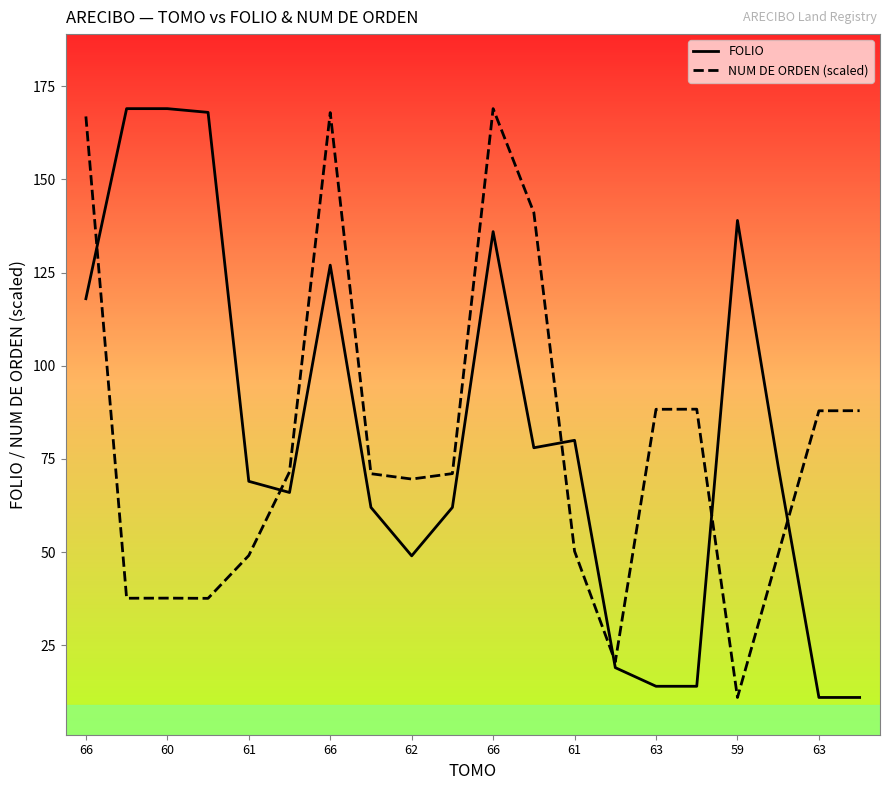

Is it true that NUM DE ORDEN (scaled) equals 42.6 at 66?

False